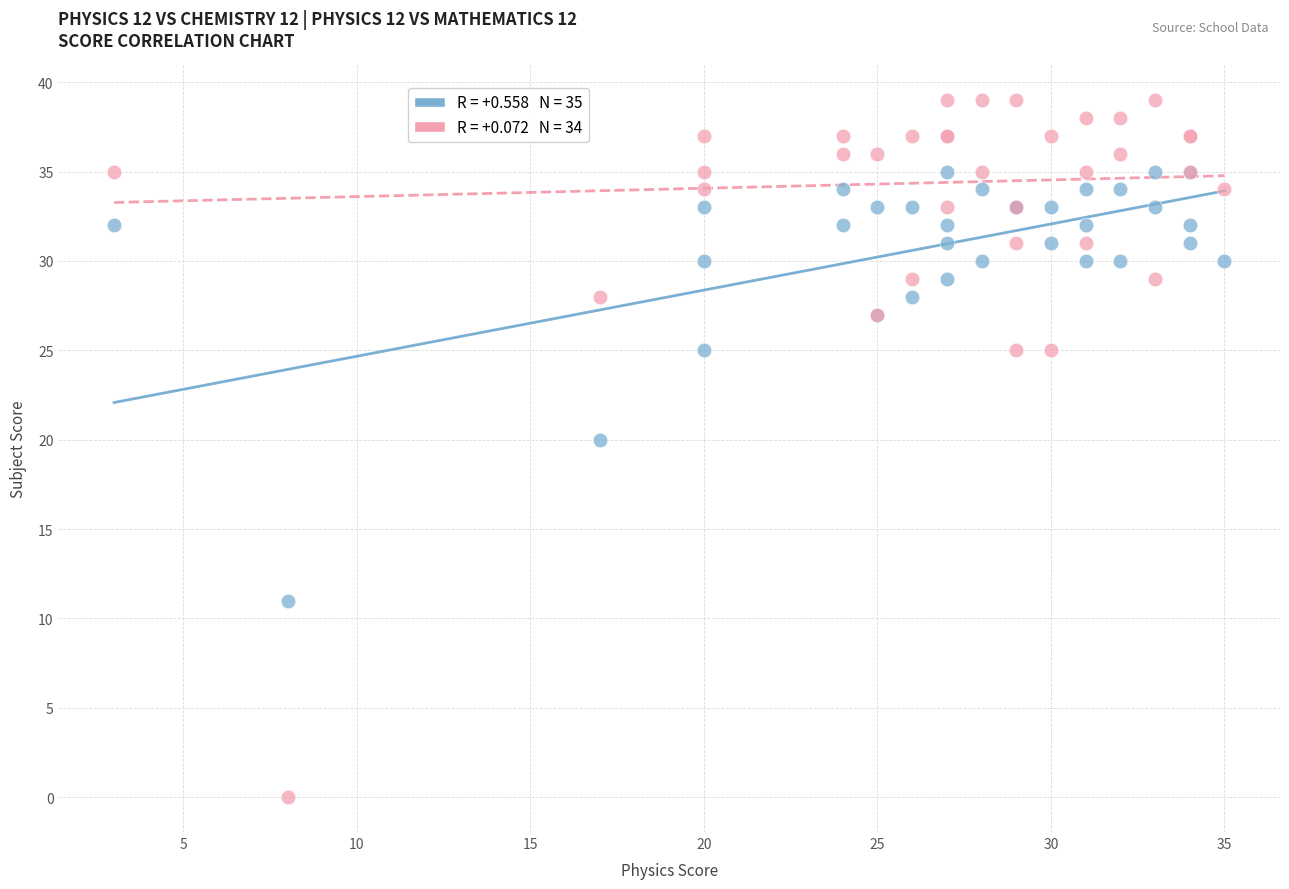

Across all series, what Y value is closest to 19?

20